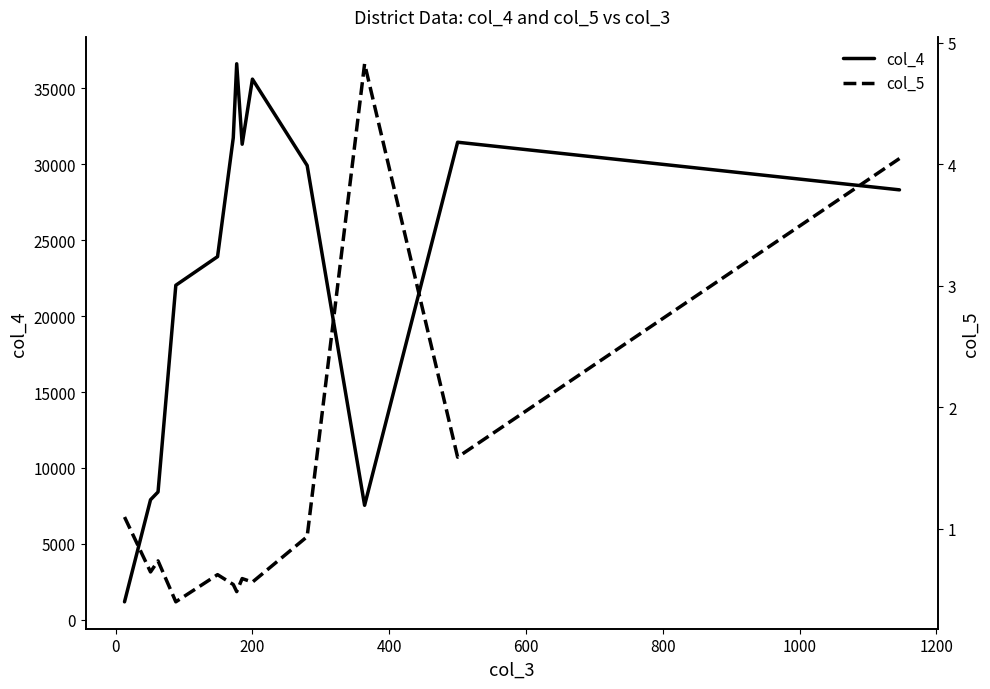

What is the lowest value of the col_4 series?

1185